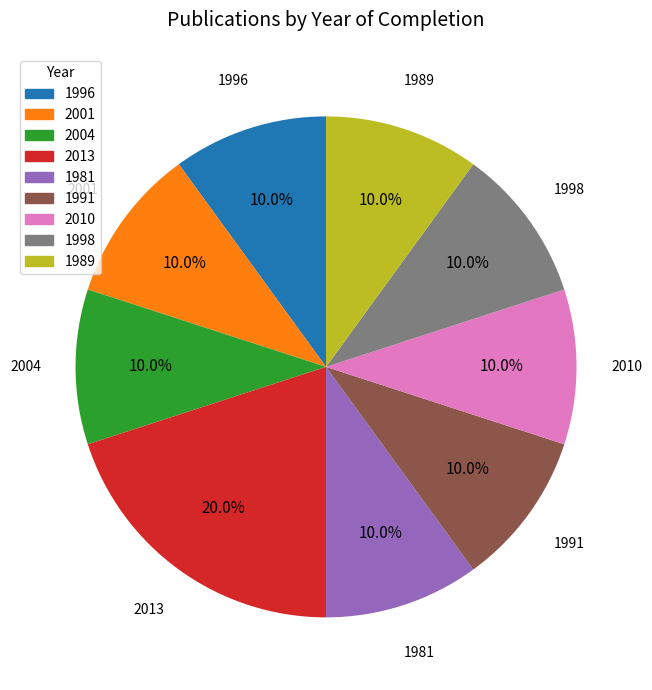

Is it true that 2010 is 4% of the pie?

False